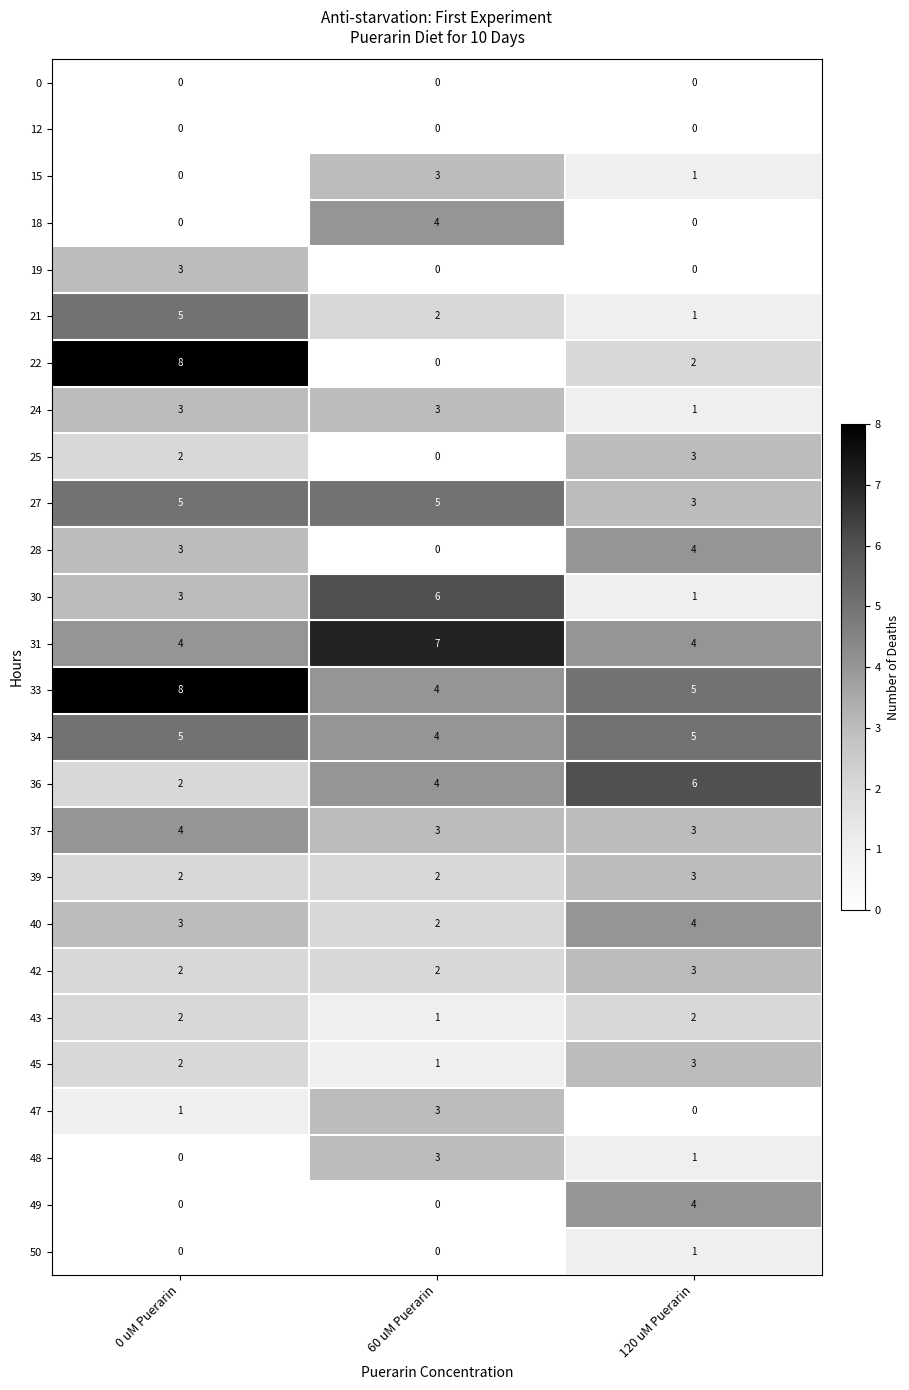

Which category has the highest value across all series?

0 uM Puerarin